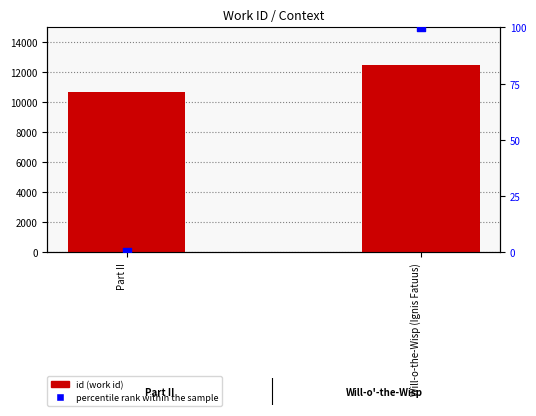

What are all the series names shown in the legend?

id, percentile rank within the sample